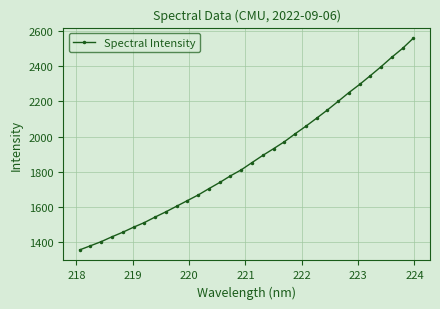

What is the average value?

1877.5